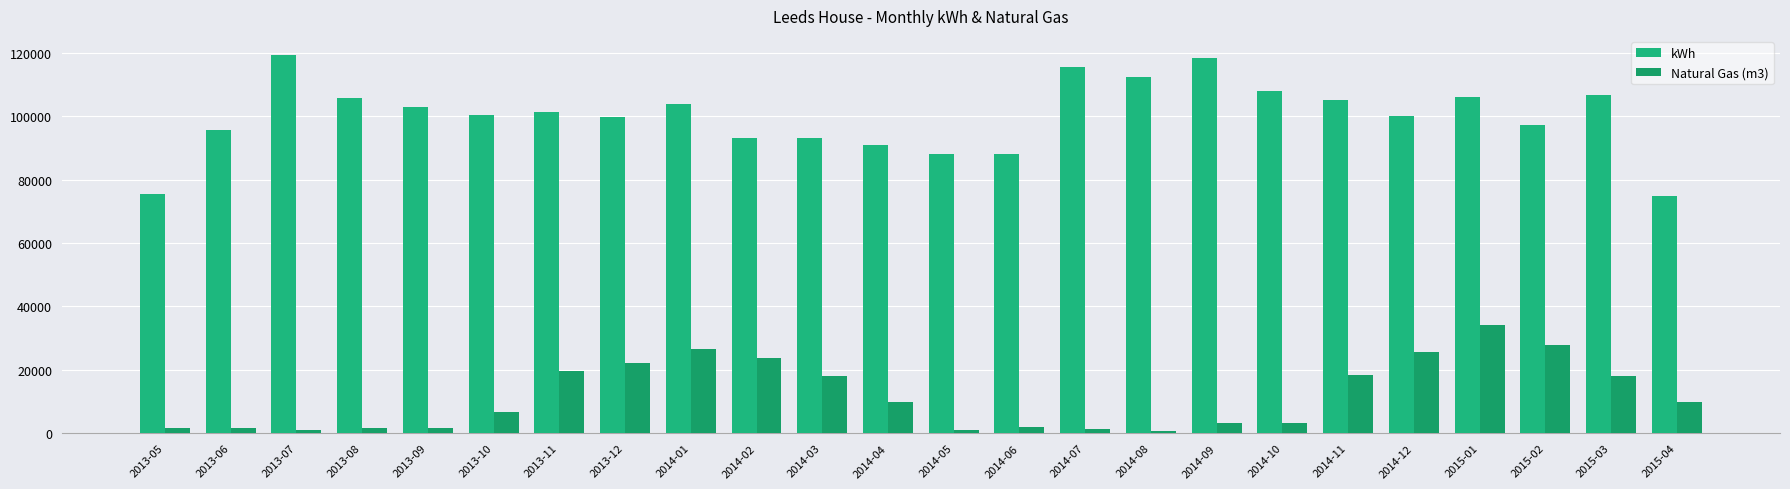

At how many categories does at least one series exceed 117854?

2